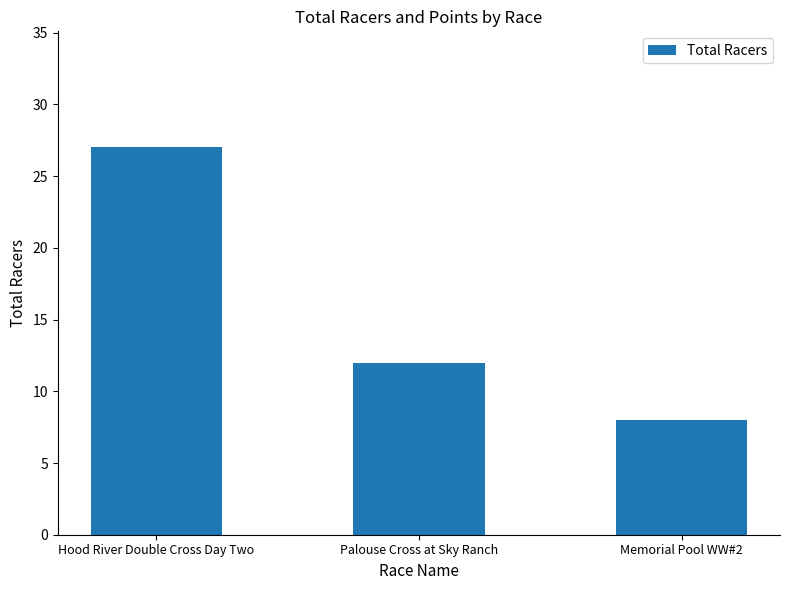

Where does the data first go above 12?

Hood River Double Cross Day Two